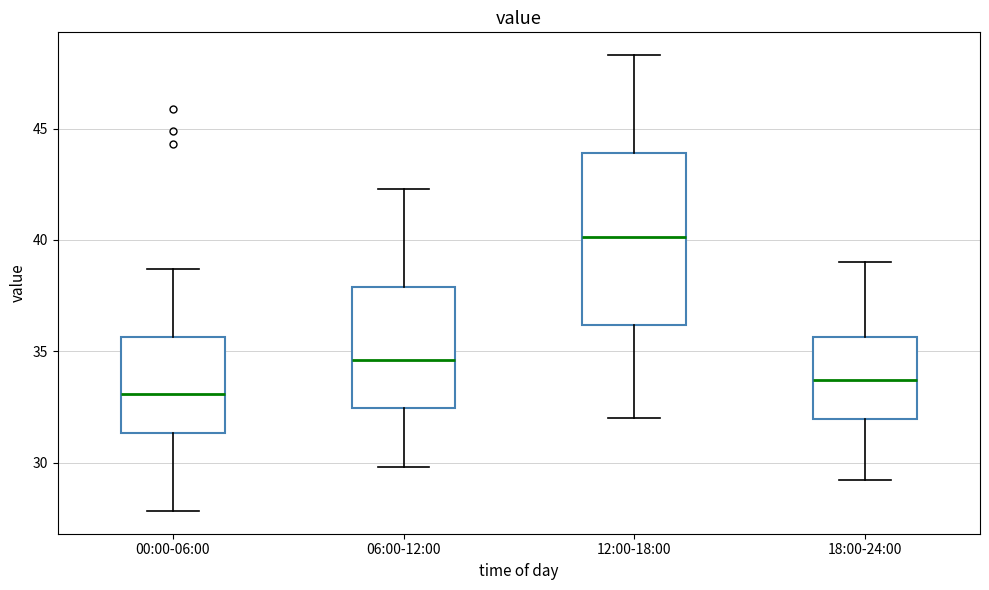

Reading left to right, transcribe this box plot: for each box, give where its median line is, the range the box spans, and where its two whiskers end, as read against the y-axis. The values are not printed on the chart, so give them approximately, as read against the axis.

00:00-06:00: median 33.0, box 31.5 to 35.5, whiskers 28.0 to 38.5
06:00-12:00: median 34.5, box 32.5 to 38.0, whiskers 30.0 to 42.5
12:00-18:00: median 40.0, box 36.0 to 44.0, whiskers 32.0 to 48.5
18:00-24:00: median 33.5, box 32.0 to 35.5, whiskers 29.0 to 39.0